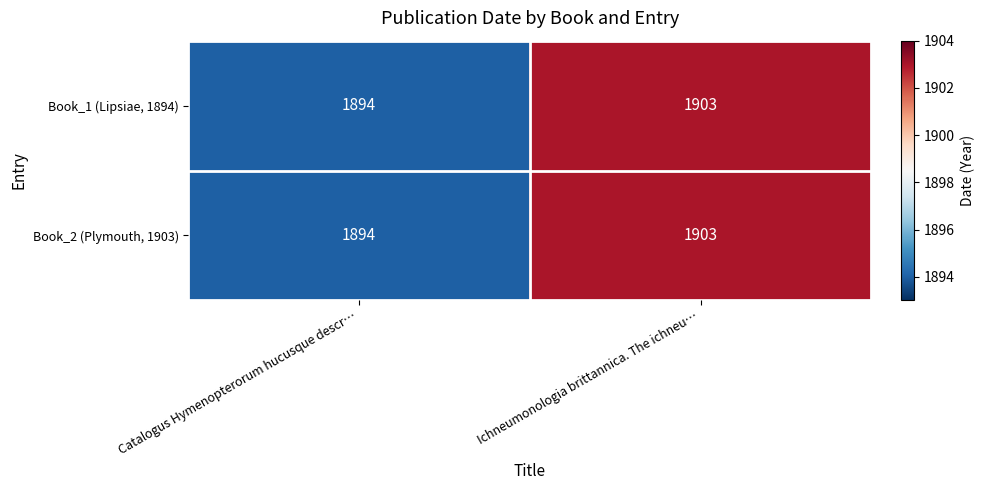

Is it true that Book_1 (Lipsiae, 1894) equals 2685 at Ichneumonologia brittannica. The ichneu…?

False